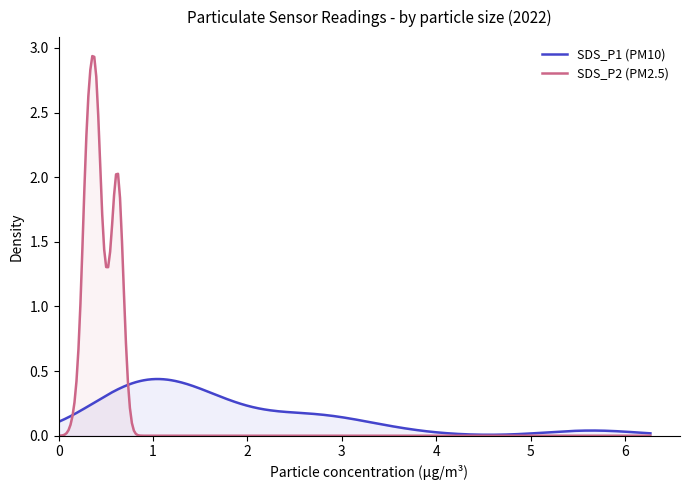

List the series in order of their peak value, highest first.

SDS_P2 (PM2.5), SDS_P1 (PM10)